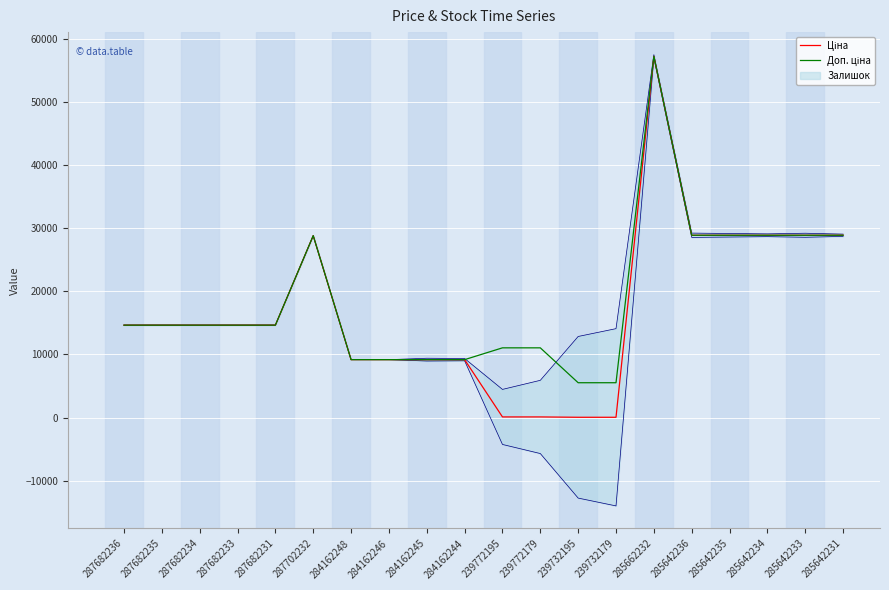

What is the average value of the Ціна series?

17041.4